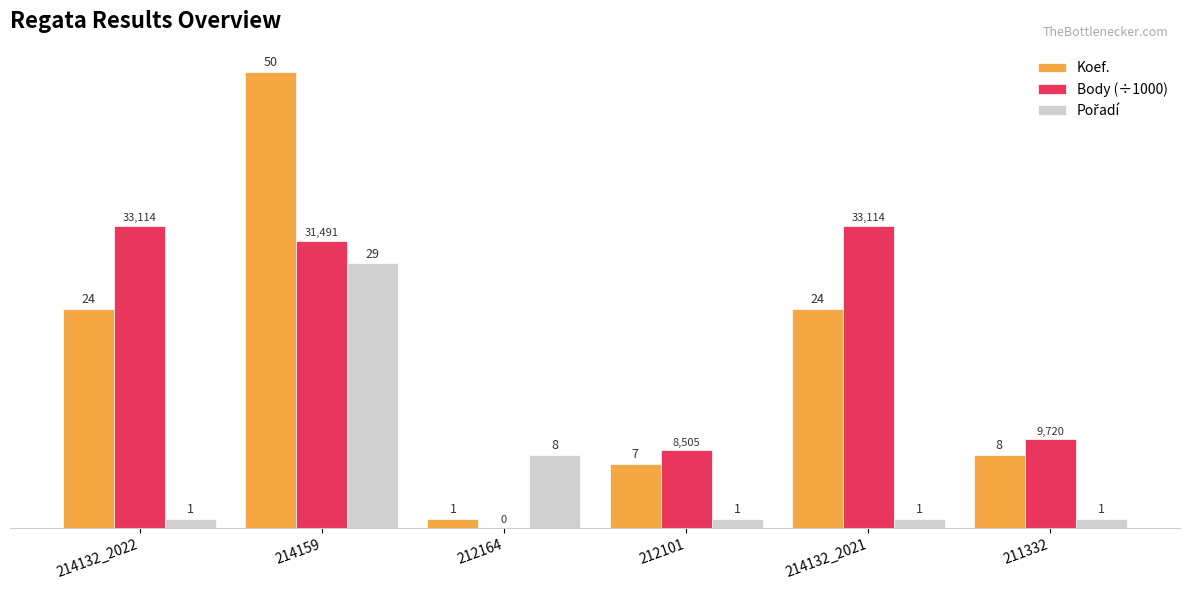

Which label corresponds to the largest value in the chart?

214159